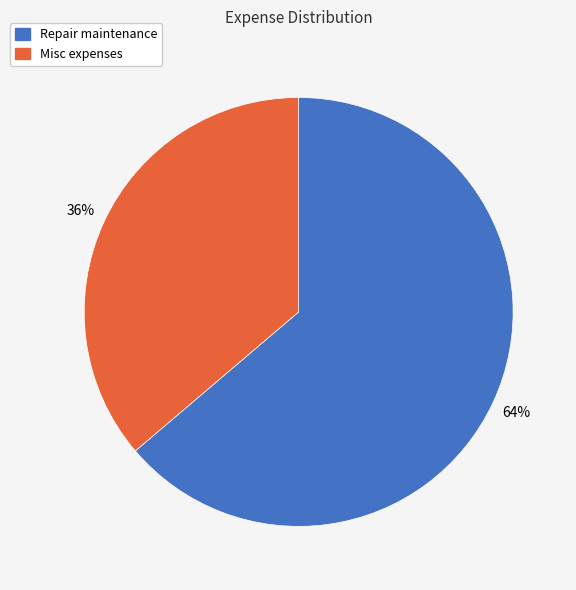

Is there any slice that represents more than half of the pie?

Yes